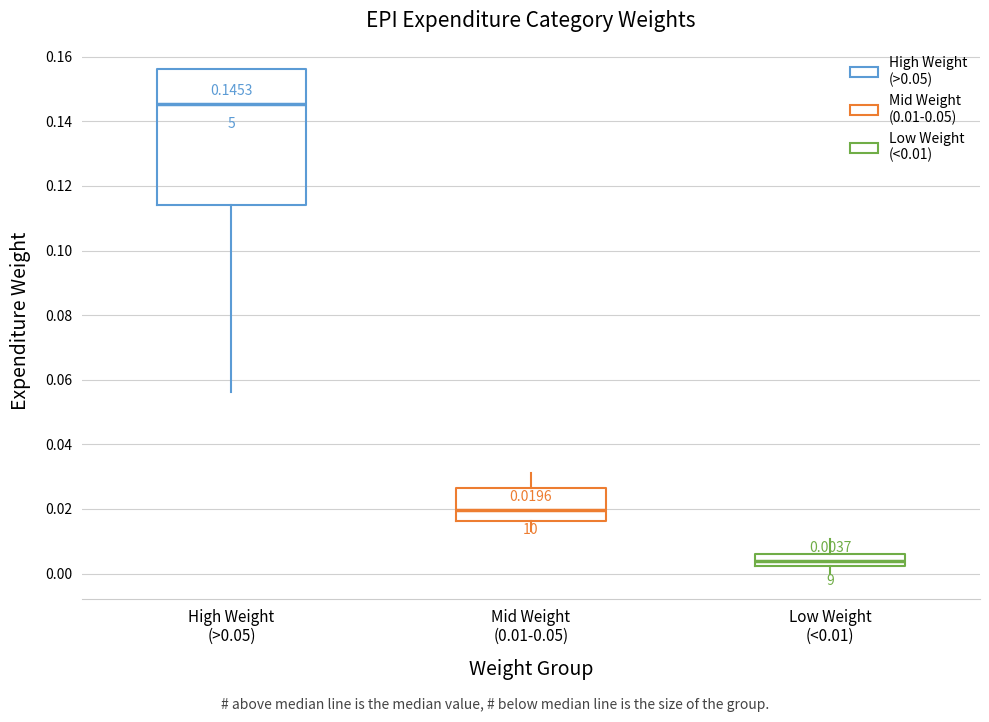

Which box has the highest median line?

High Weight (>0.05)